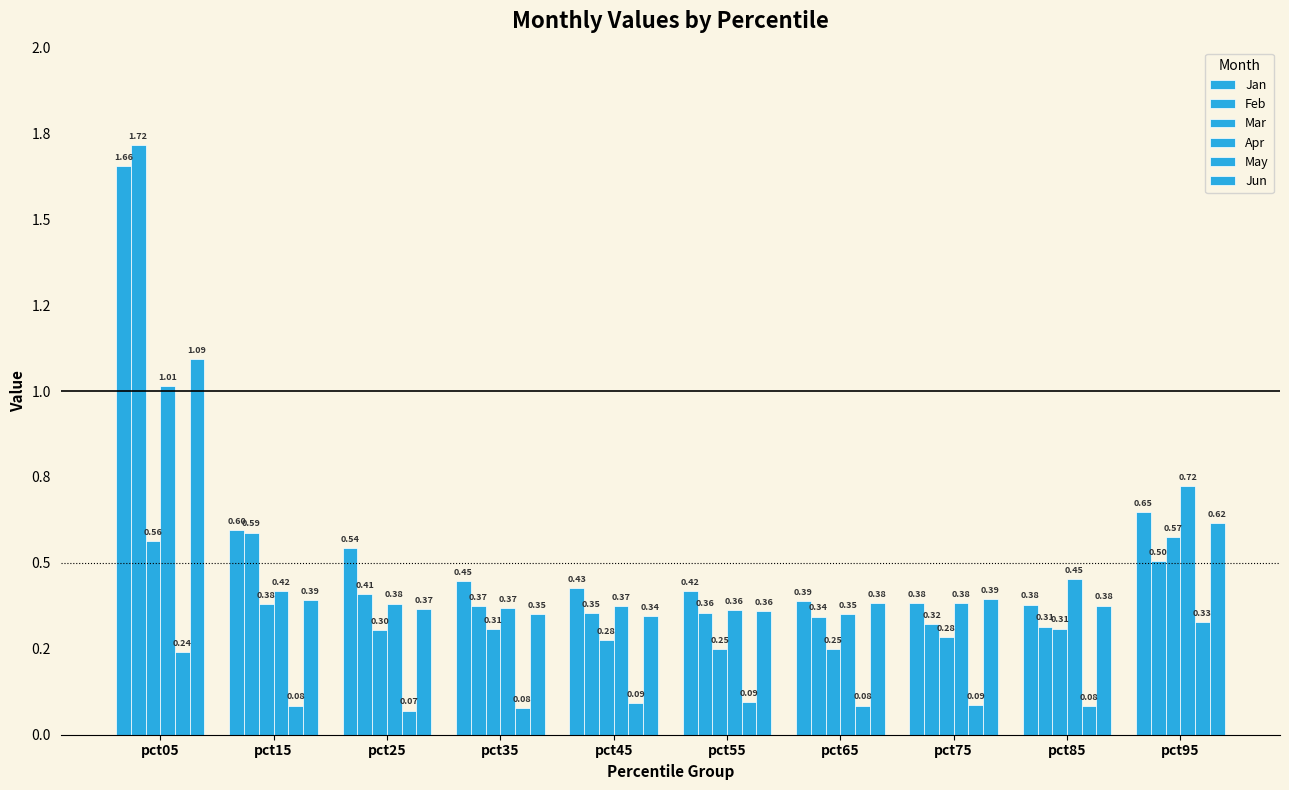

What is the sum of all Apr values?

4.8